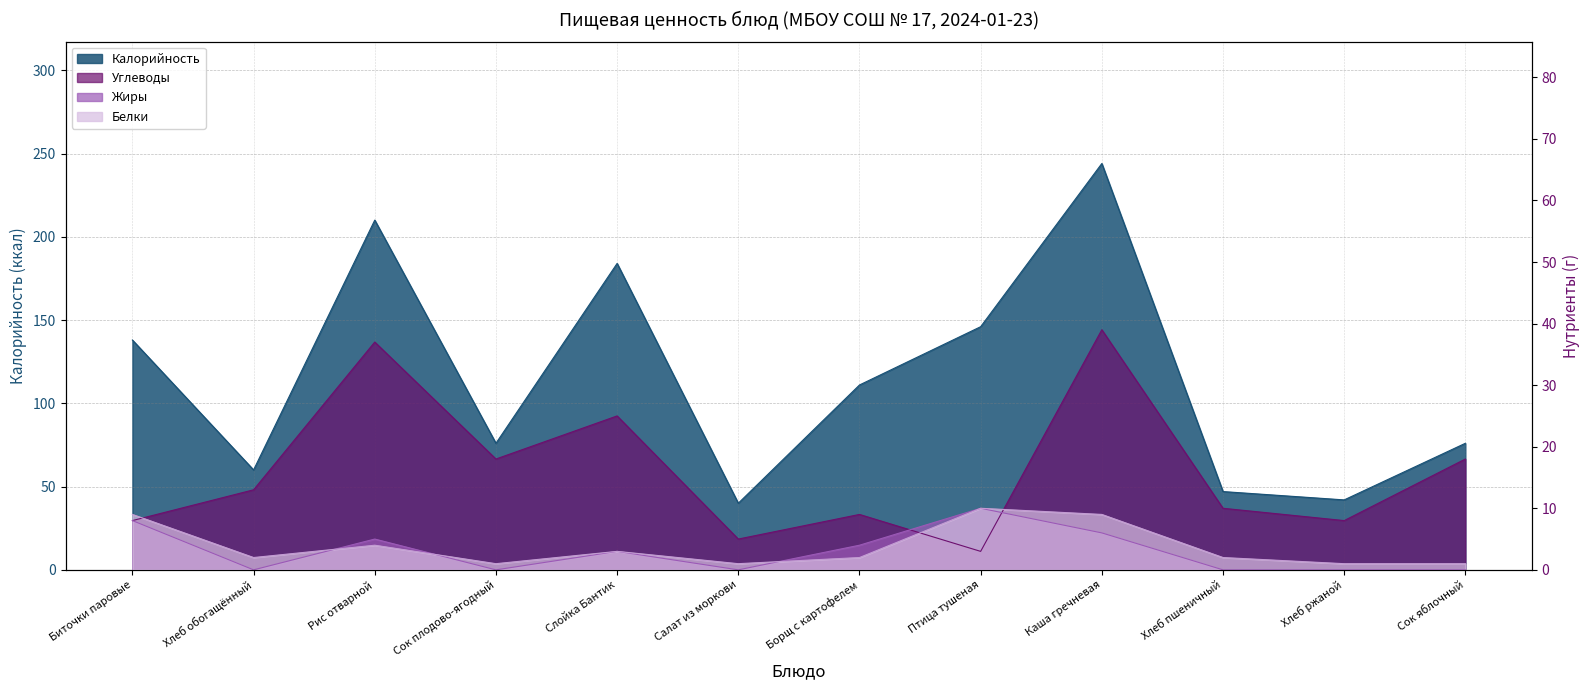

What is the average value of the Жиры series?

3